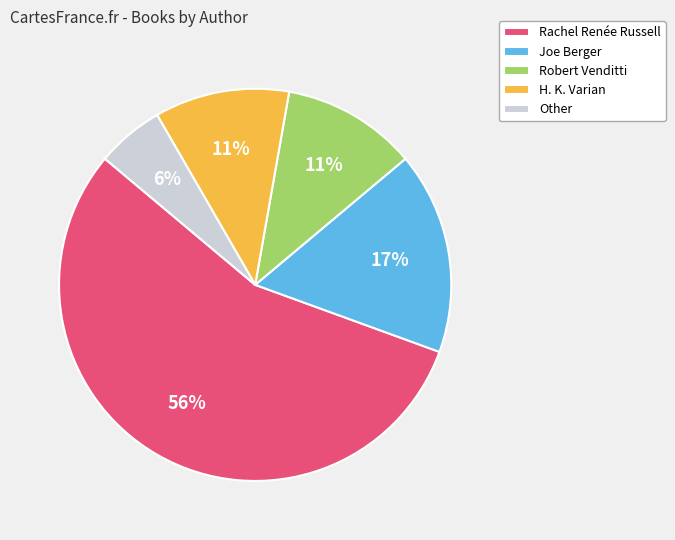

Which has a higher value, Rachel Renée Russell or Other?

Rachel Renée Russell